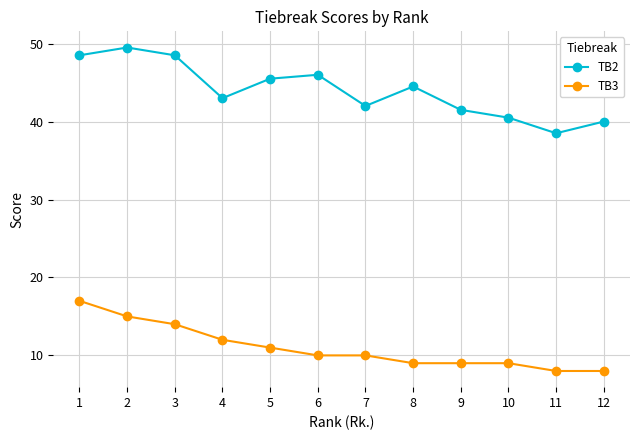

What is the value of the TB3 point at the 4th from the left?

12.0